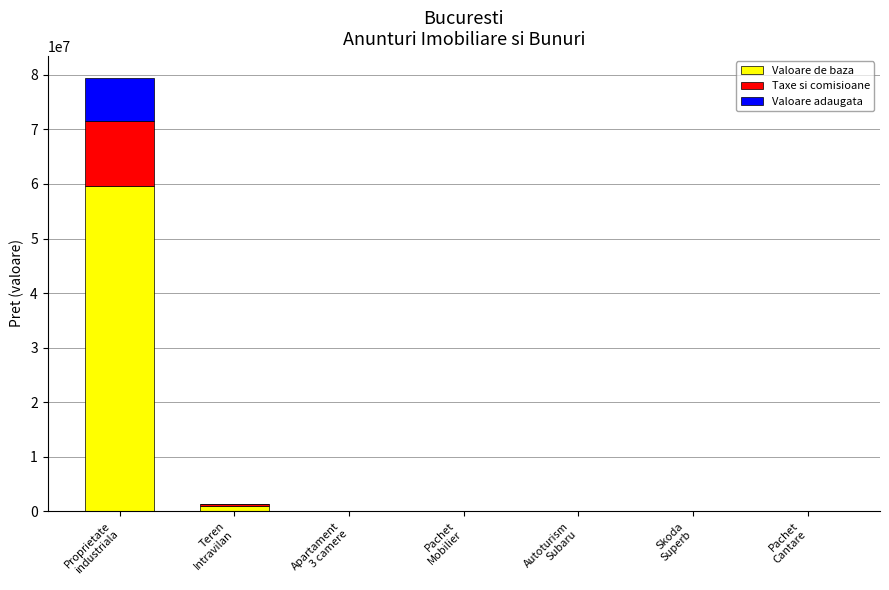

How many categories are shown in the chart?

7